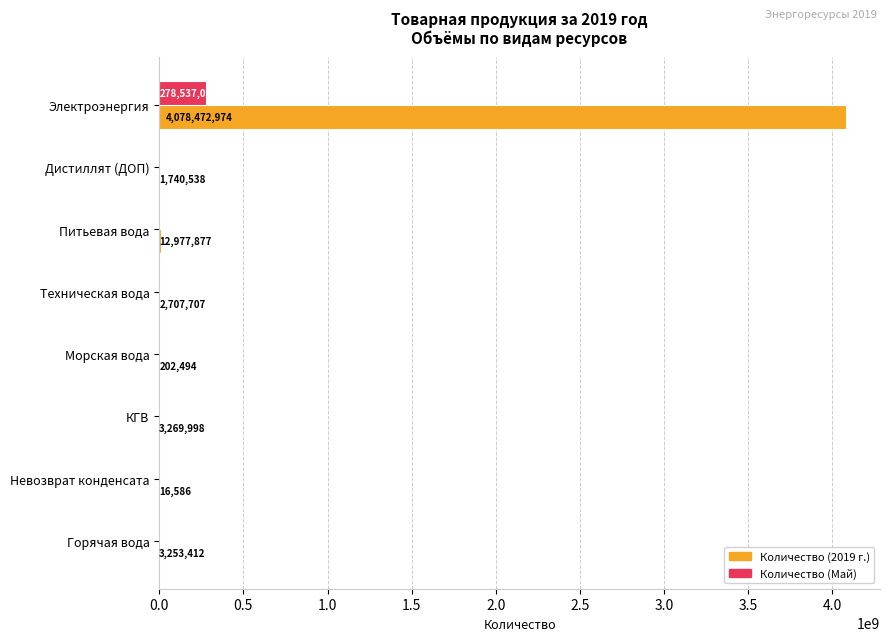

Is it true that Количество (2019 г.) equals 3269998 at КГВ?

True